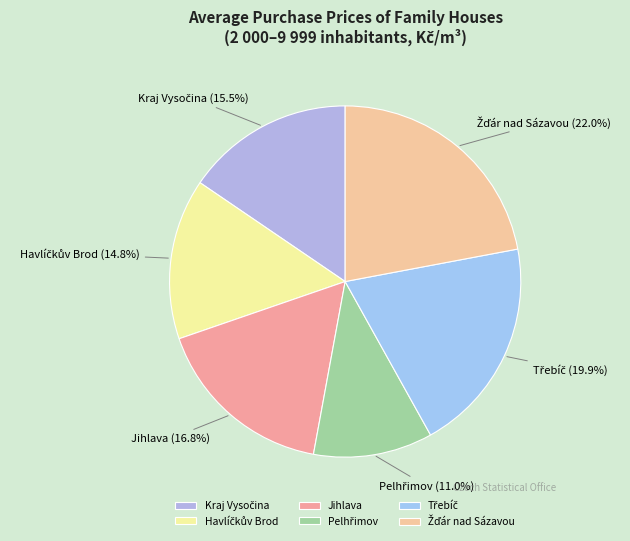

Does any single category account for the majority?

No